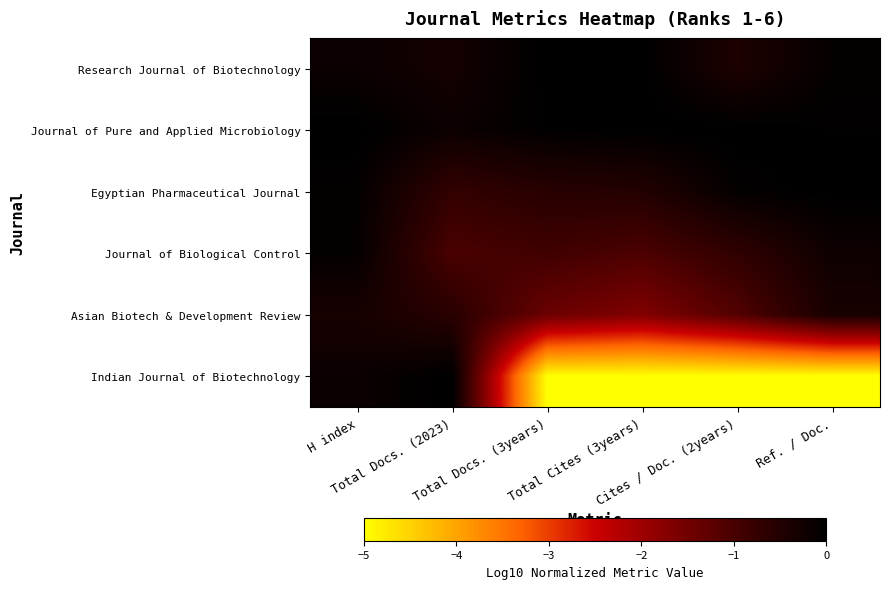

What is the difference between the highest and lowest values at H index?

0.3